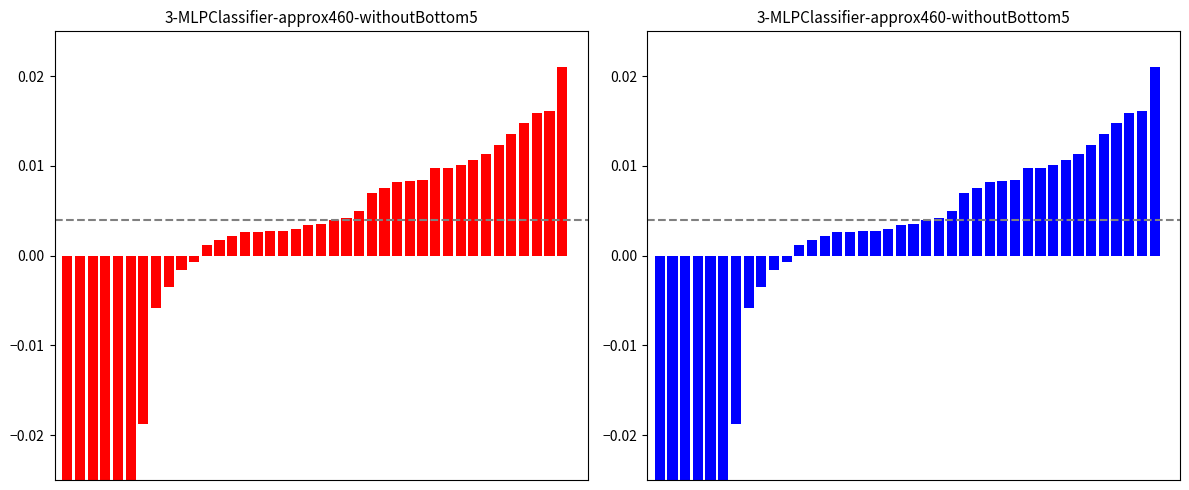

Which has a higher value, 37 or 34?

37